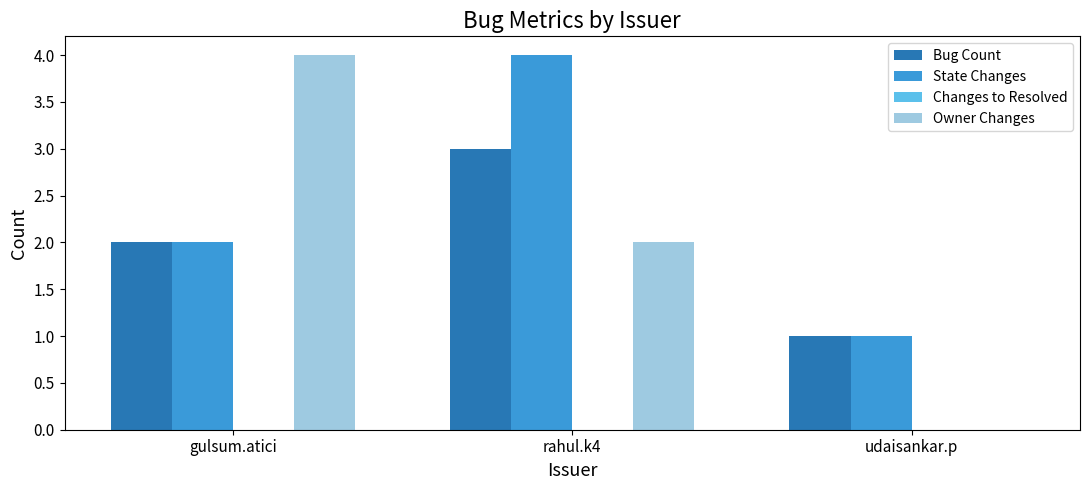

What is the highest value of the Bug Count series?

3